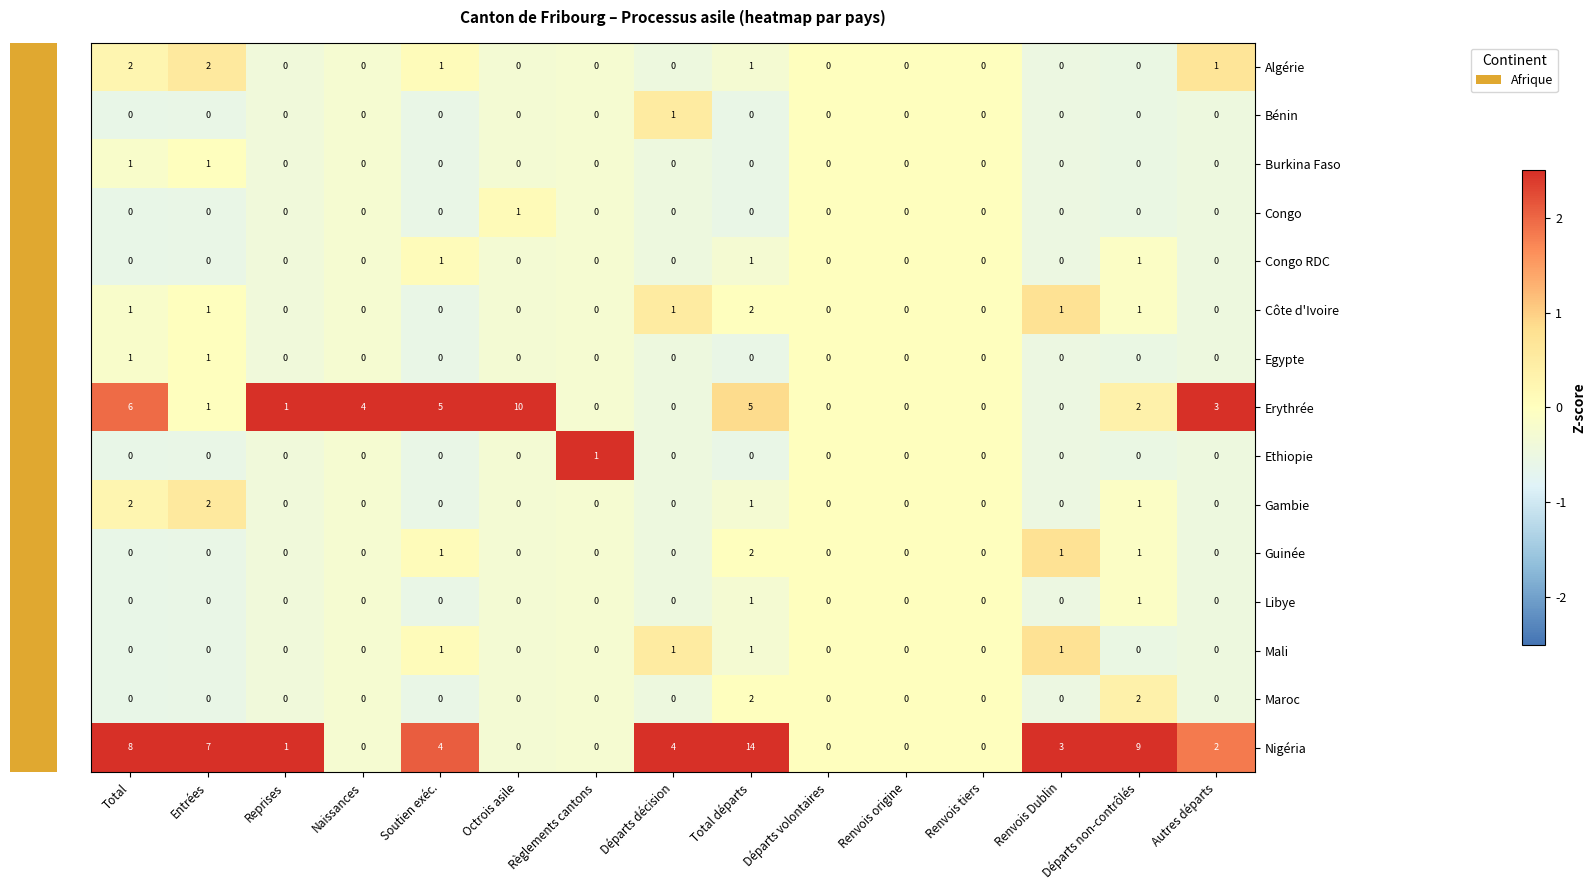

At which category does the chart reach its peak across all series?

Total départs